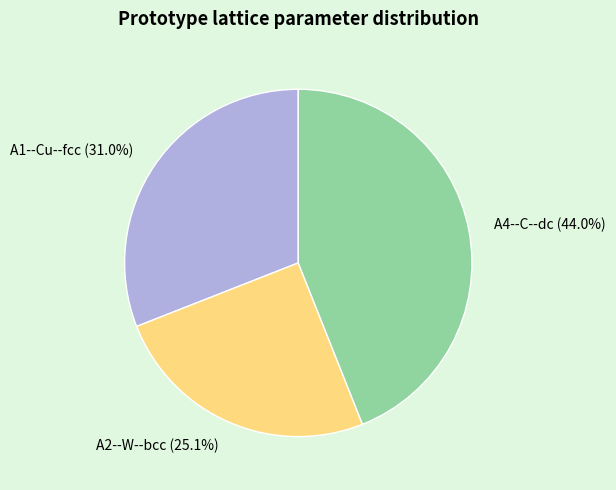

Rank the categories by value from highest to lowest.

A4--C--dc, A1--Cu--fcc, A2--W--bcc